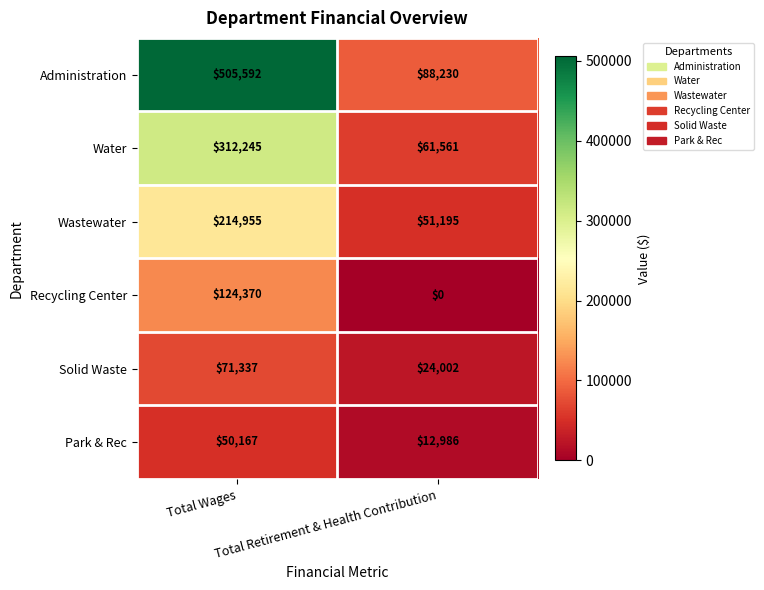

Rank the series at Total Wages from lowest to highest value.

Park & Rec, Solid Waste, Recycling Center, Wastewater, Water, Administration